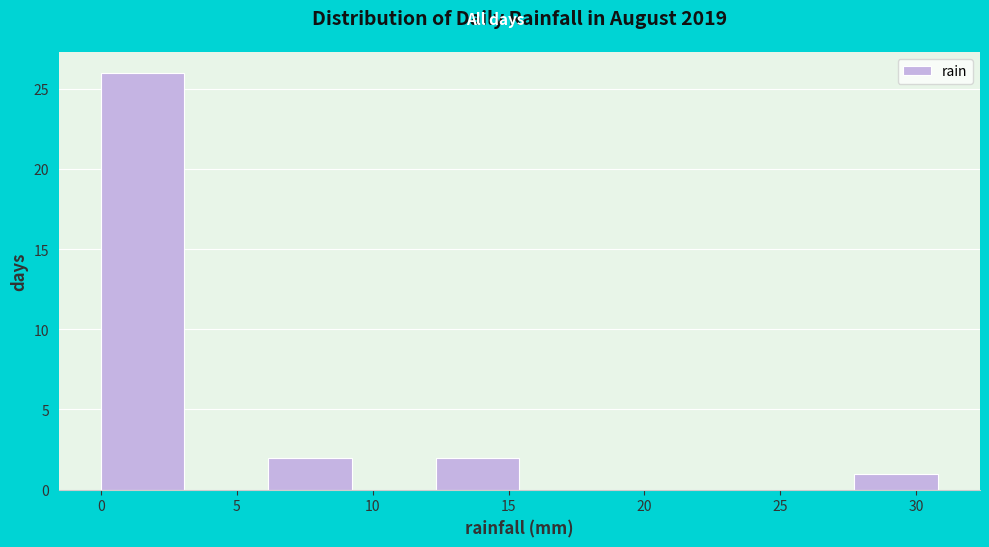

Reading left to right, transcribe this chart: for each bar, give the range it covers on the x-axis and its height. Neither the bar edges nor the heights are printed on the chart, so give them approximately, as read against the axes.

0.0 to 3.0: 26
3.0 to 6.0: 0
6.0 to 9.0: 2
9.0 to 12.5: 0
12.5 to 15.5: 2
15.5 to 18.5: 0
18.5 to 21.5: 0
21.5 to 24.5: 0
24.5 to 27.5: 0
27.5 to 31.0: 1